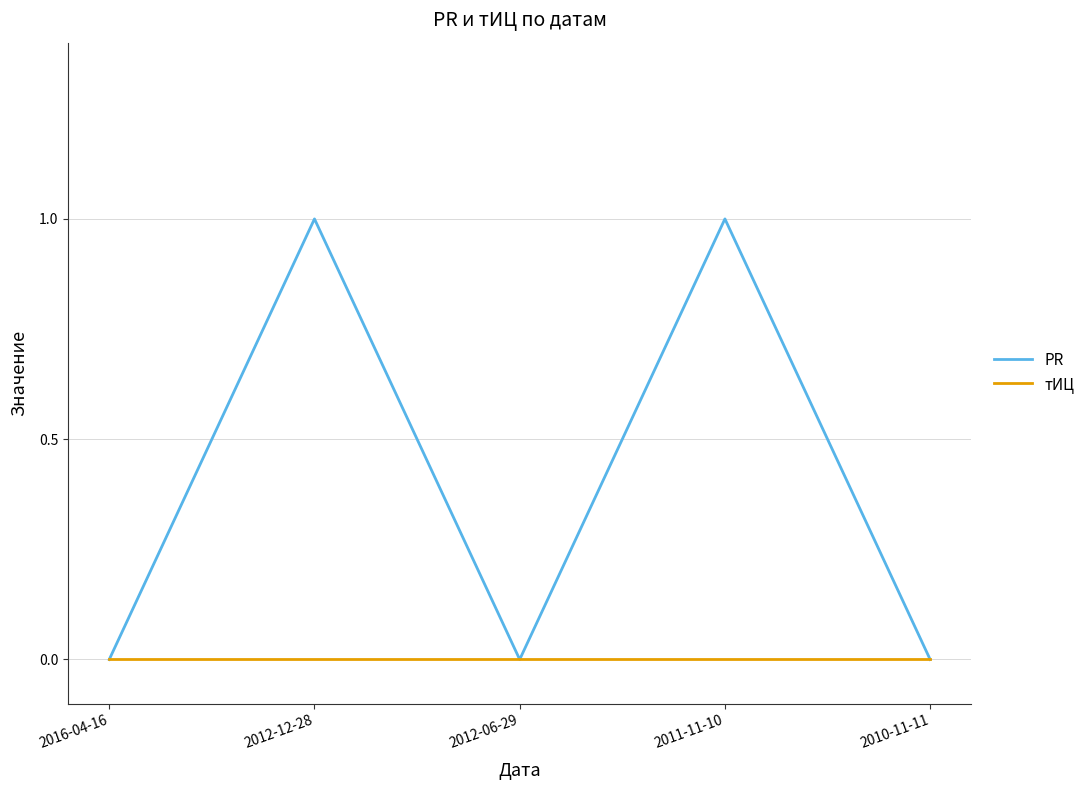

Which series has the largest range (max minus min)?

PR